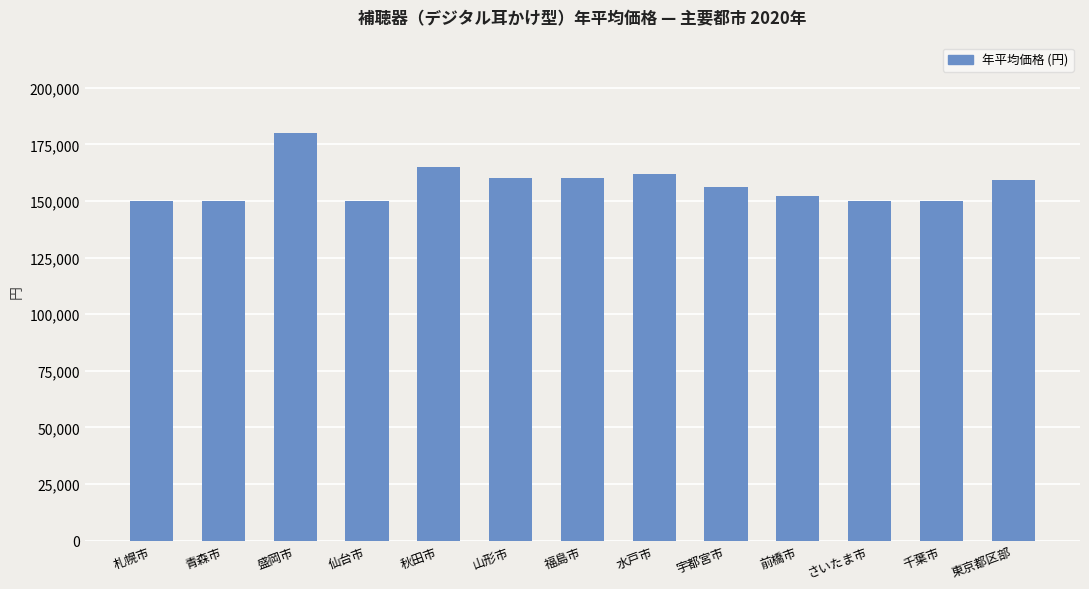

Are the bars horizontal?

No